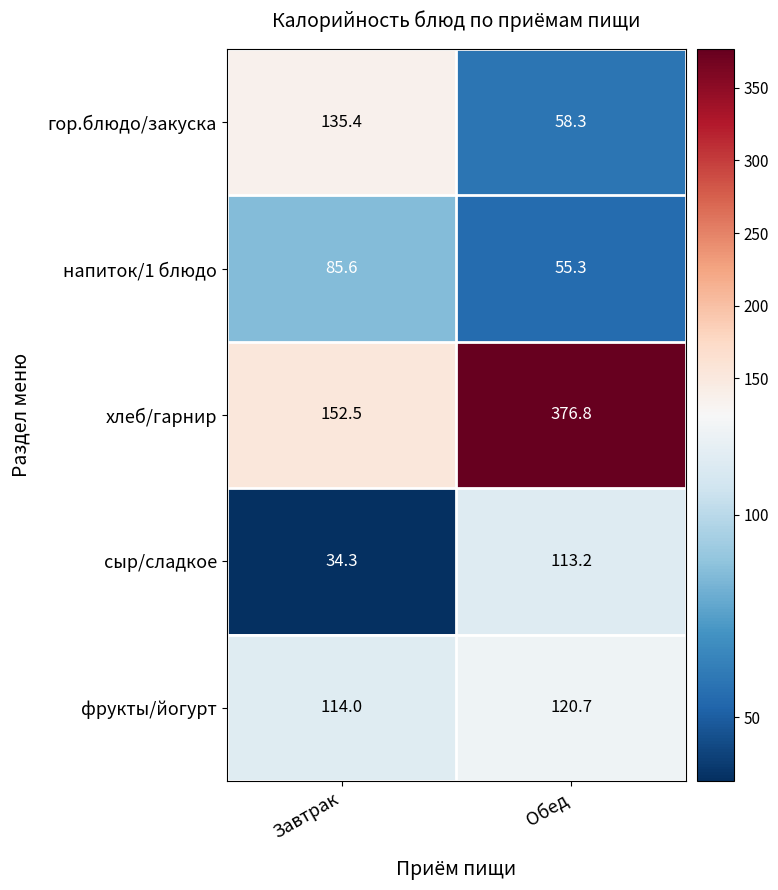

Which label corresponds to the smallest value in the chart?

Завтрак